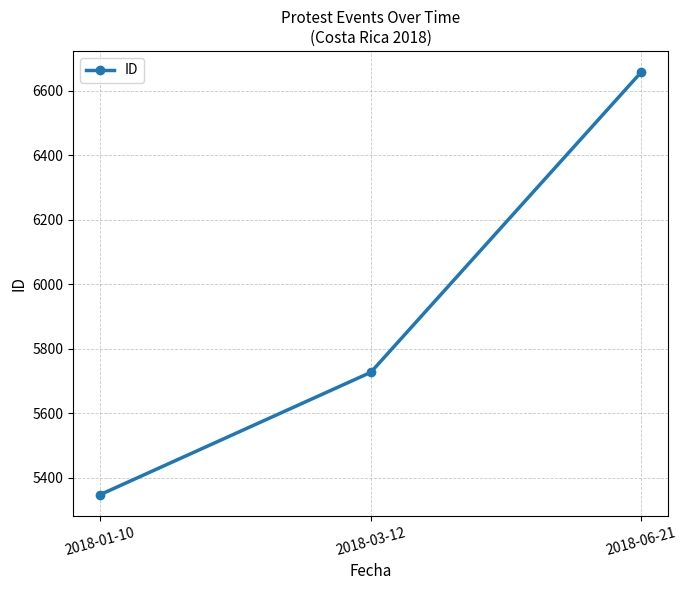

What is the ratio of the value at 2018-03-12 to the value at 2018-06-21?

0.9